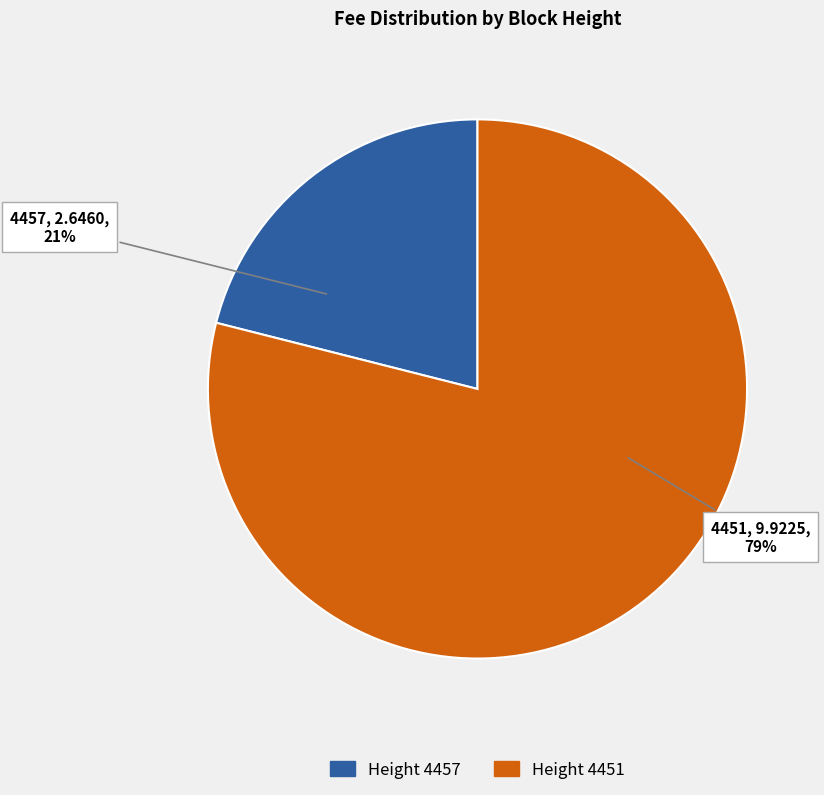

To the nearest percent, what is the difference between the largest and smallest slice percentages?

58%